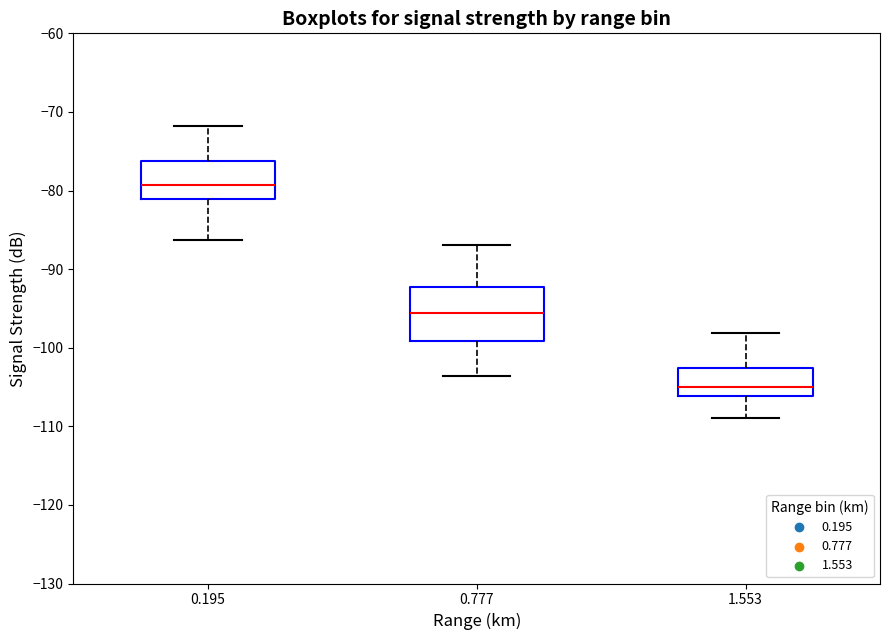

Where does the median line of the box at x = 1.553 sit on the y-axis? The values are not printed on the chart, so give them approximately, as read against the axis.

-105